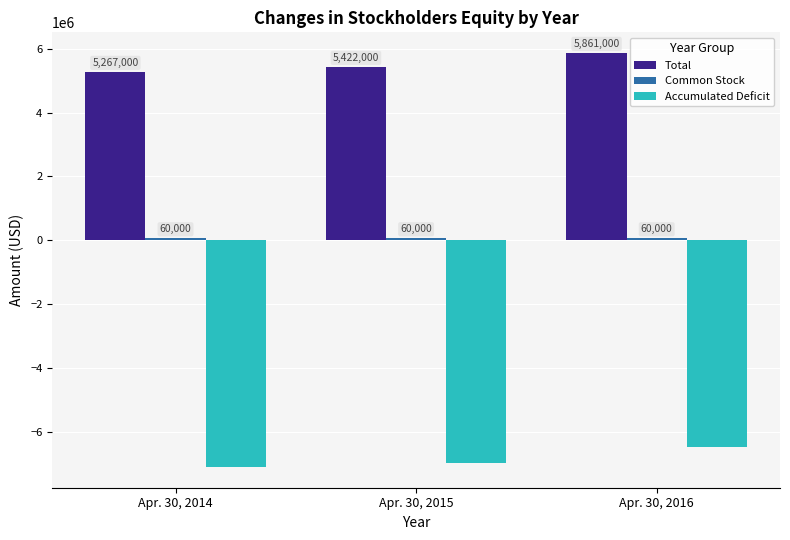

Is it true that Total equals 2674349 at Apr. 30, 2015?

False